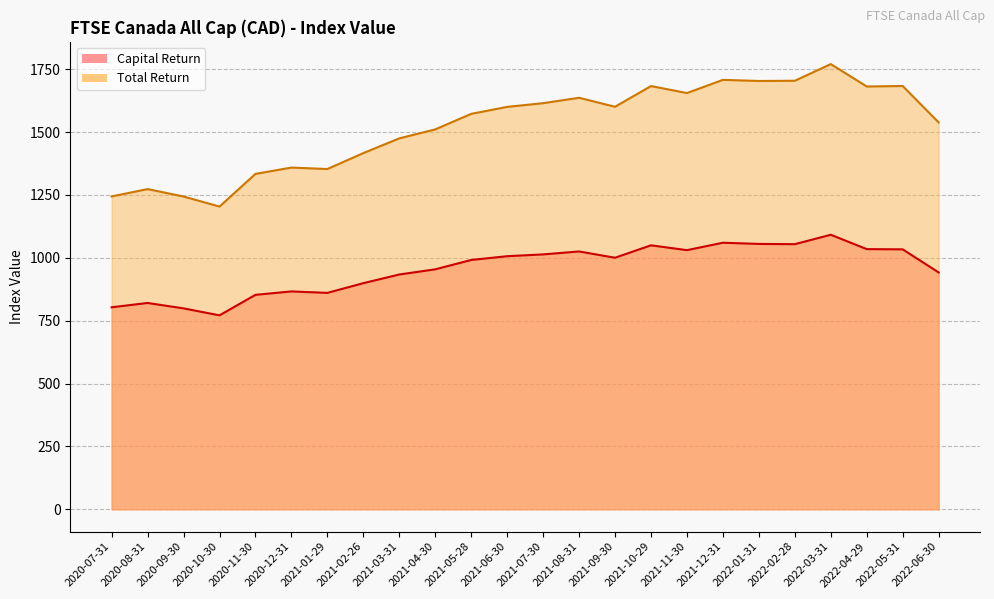

What is the difference between the second highest and minimum values in the Total Return series?

503.8